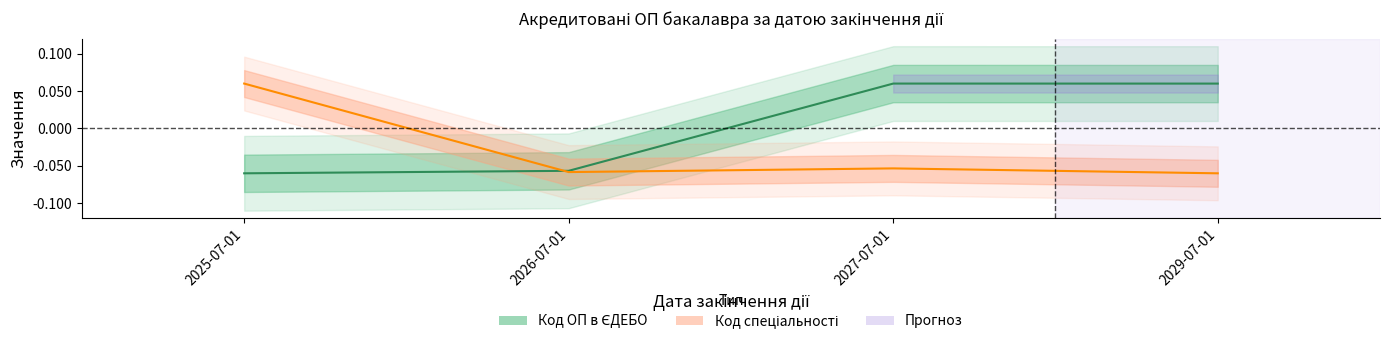

The value of Код ОП в ЄДЕБО at 2025-07-01 is -0.1. True or false?

True